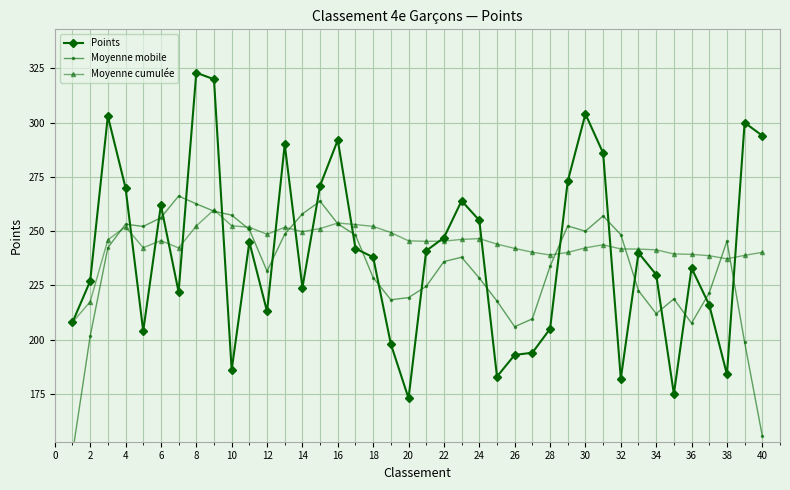

The value of Moyenne cumulée at 14 is 249.8. True or false?

True